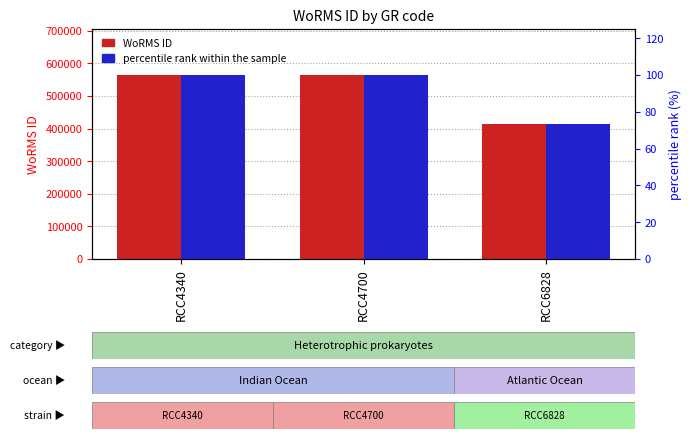

Which has a higher value, RCC4340 or RCC4700?

RCC4340